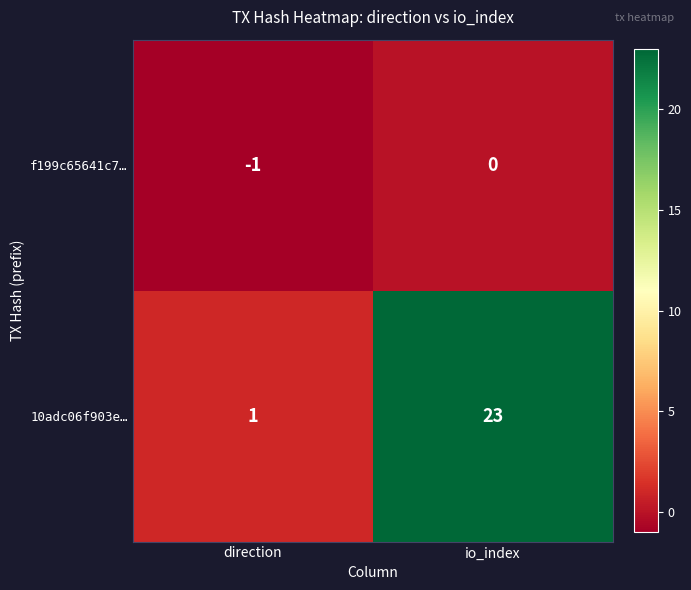

What is the maximum value shown in the chart?

23